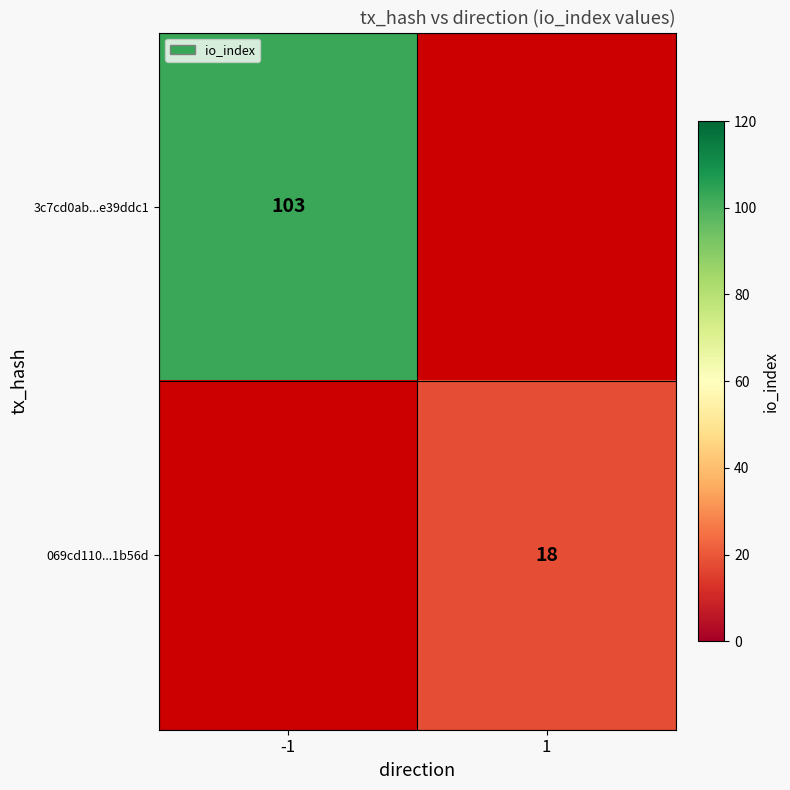

The 069cd110...1b56d series shows 18 at 1. True or false?

True